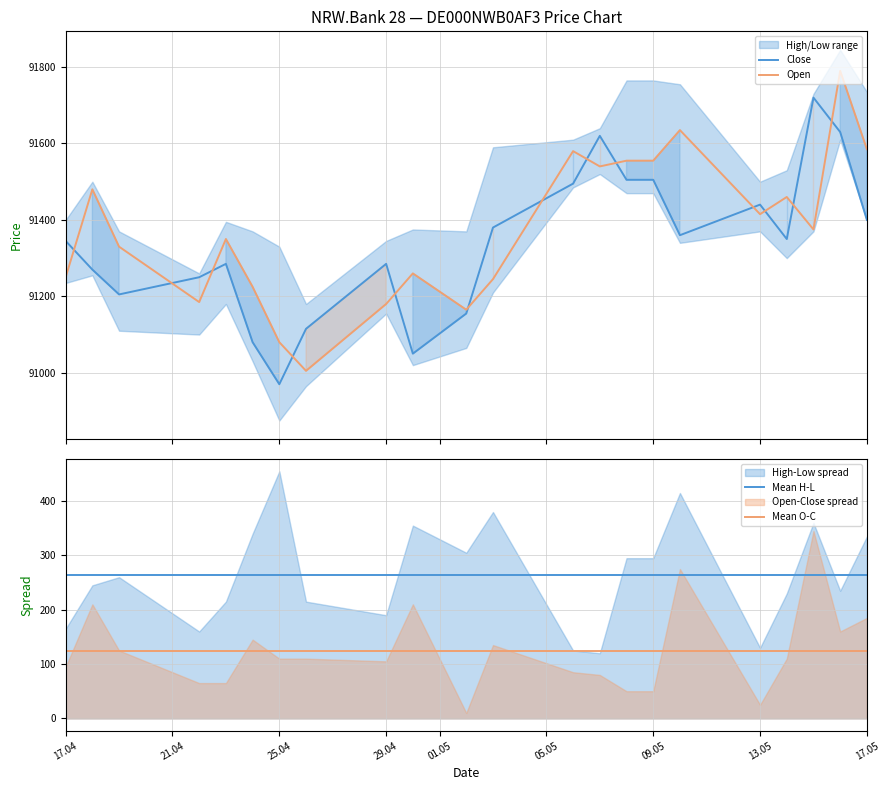

Does the chart display data point markers on the line(s)?

No